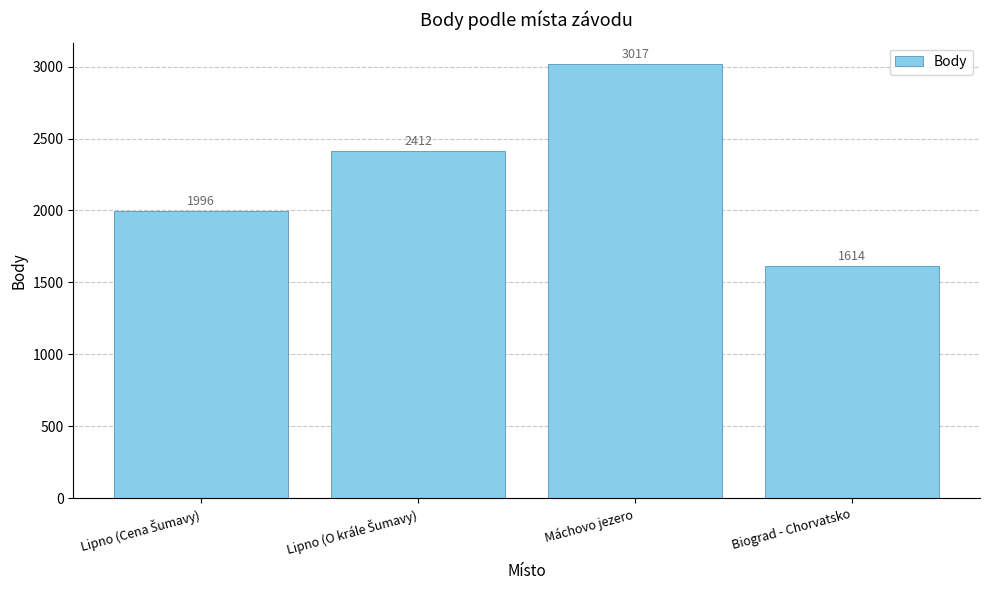

What is the sum of all values?

9039